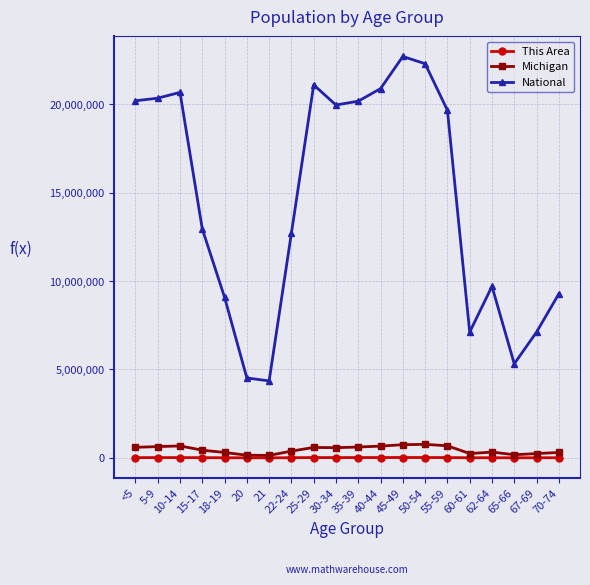

The value of National at 60-61 is 4463961. True or false?

False